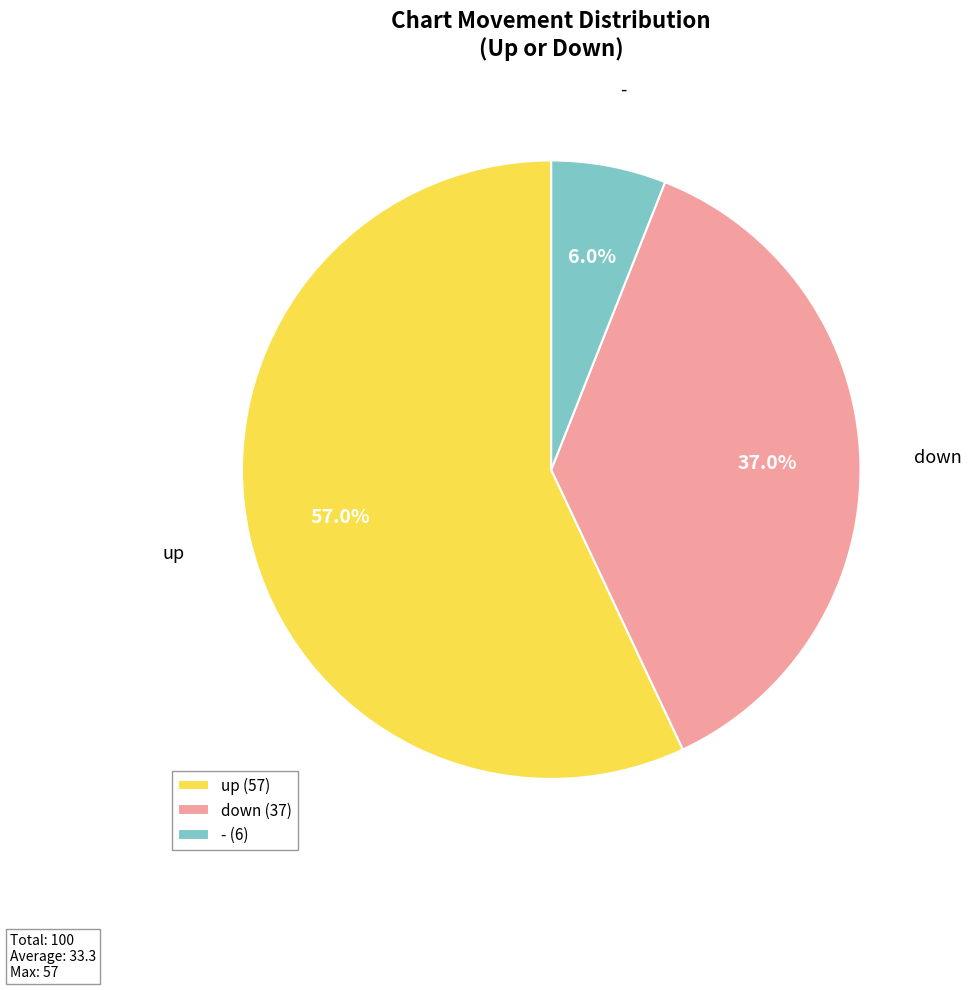

Rank the categories by value from lowest to highest.

-, down, up